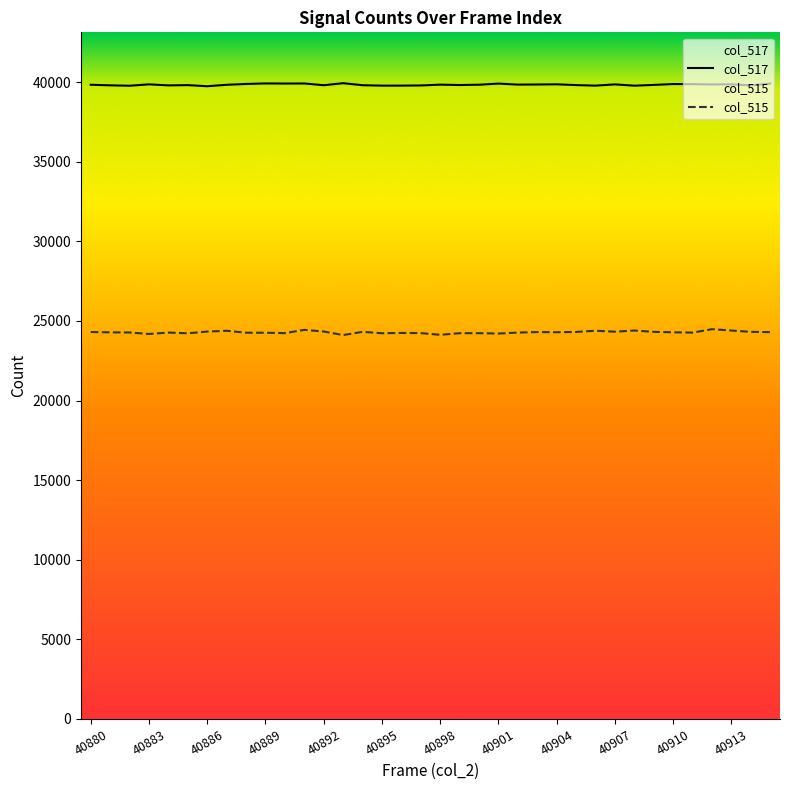

What are all the series names shown in the legend?

col_517, col_515